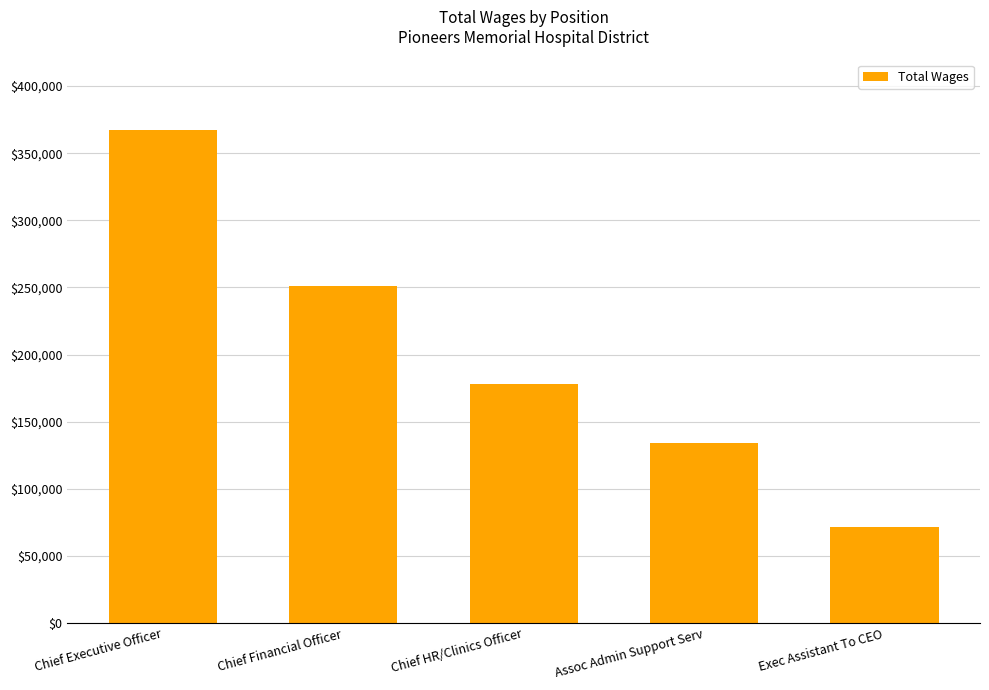

Reading right to left, transcribe all the data shown in this chart.

71823	133788	177764	250888	367617